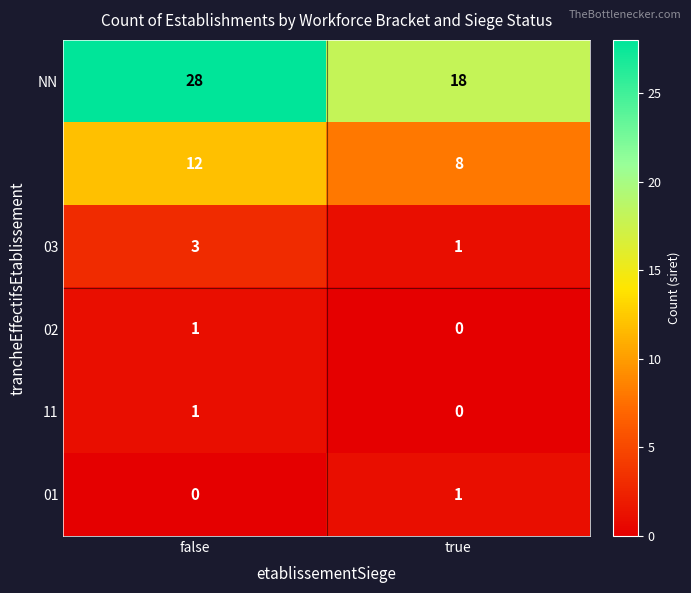

What is the difference between the highest and lowest values at false?

28